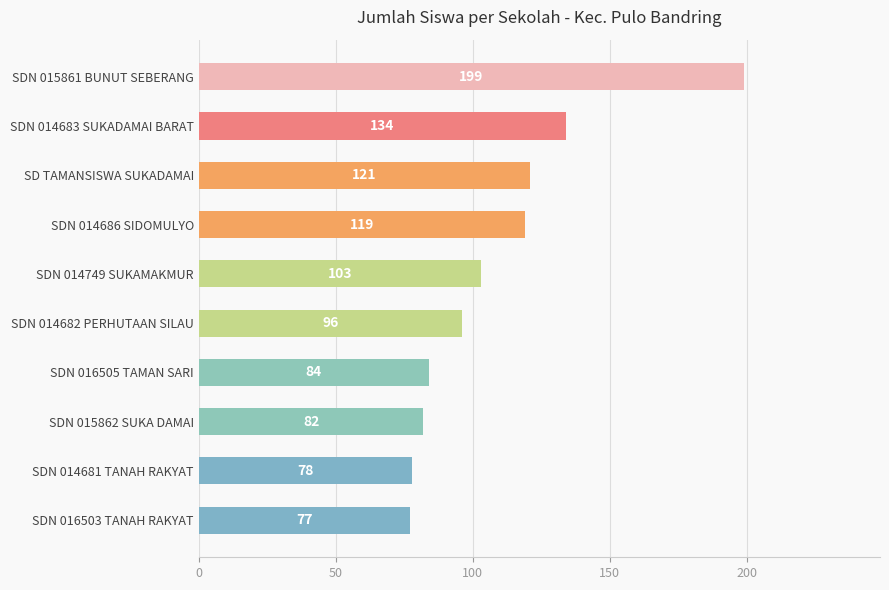

Where is the data nearest to the value 138?

SDN 014683 SUKADAMAI BARAT